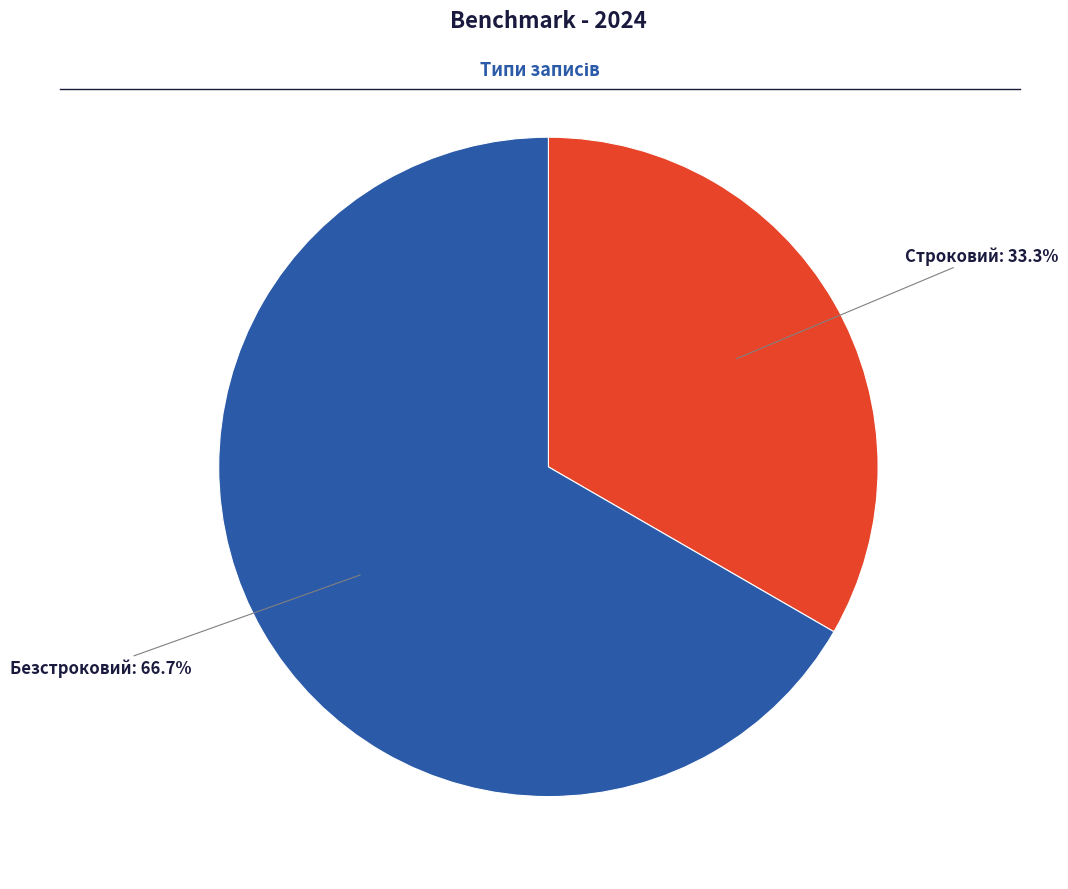

Does any single category account for the majority?

Yes